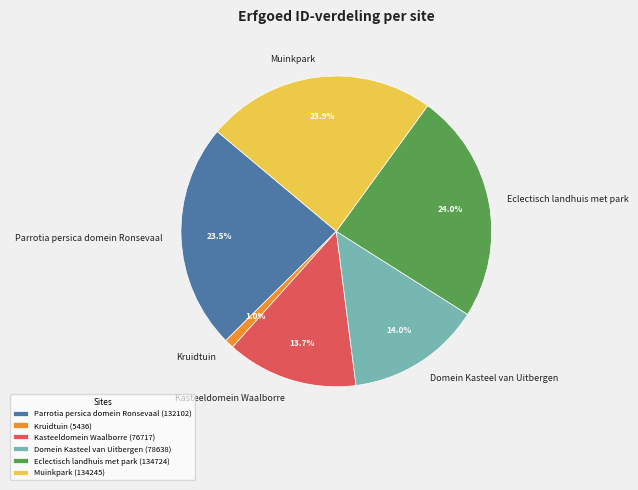

Between Domein Kasteel van Uitbergen and Parrotia persica domein Ronsevaal, which is larger?

Parrotia persica domein Ronsevaal